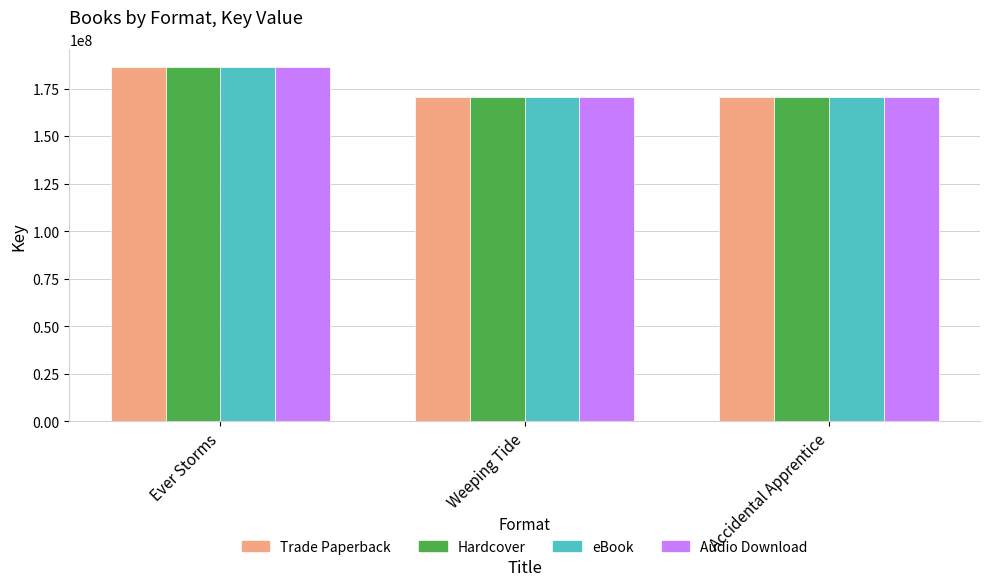

What is the label of the 2nd bar from the left?

Weeping Tide